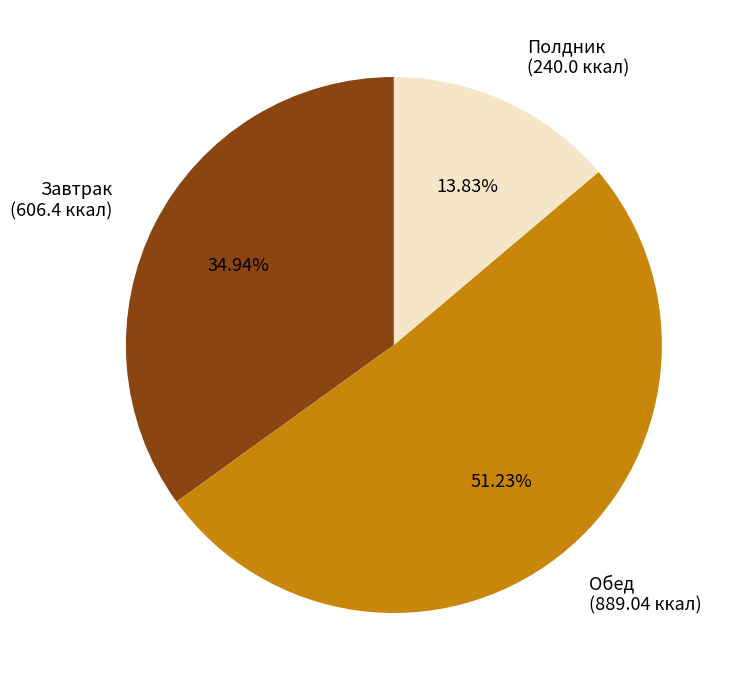

Which category has the biggest portion of the pie?

Обед